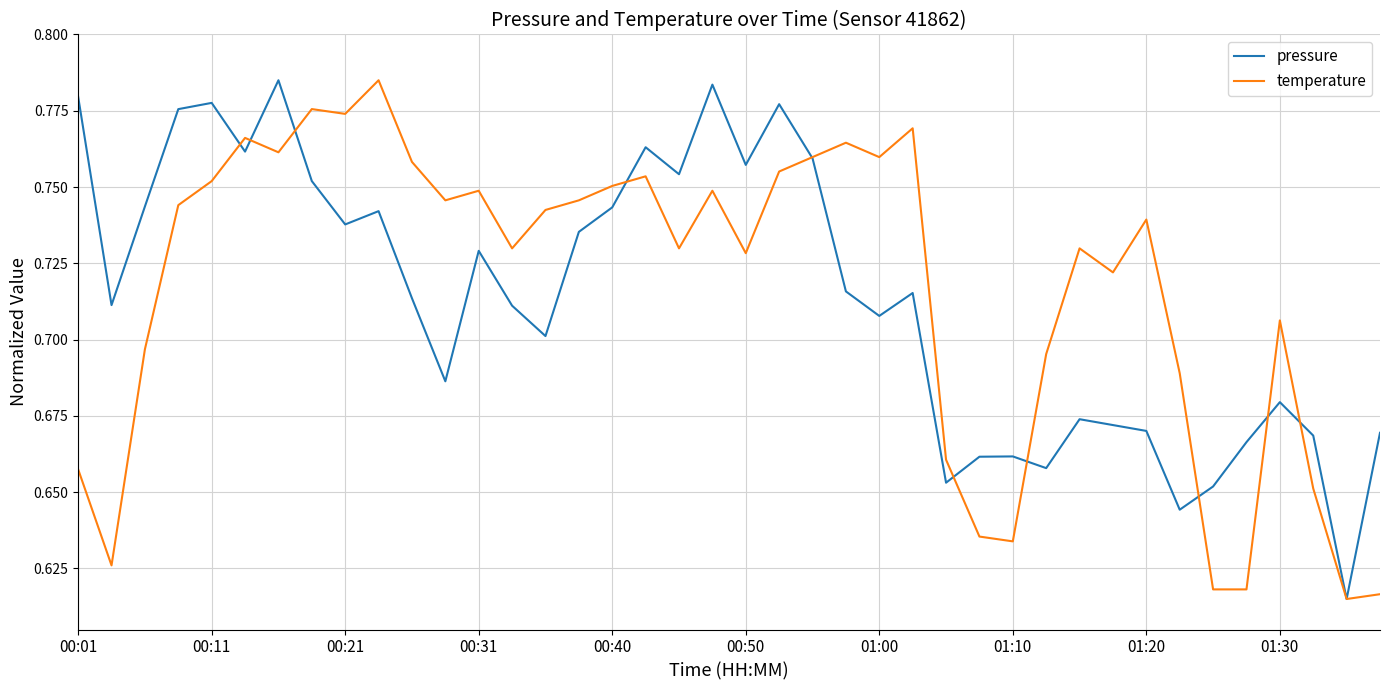

Is this an area chart (filled region under the line)?

No